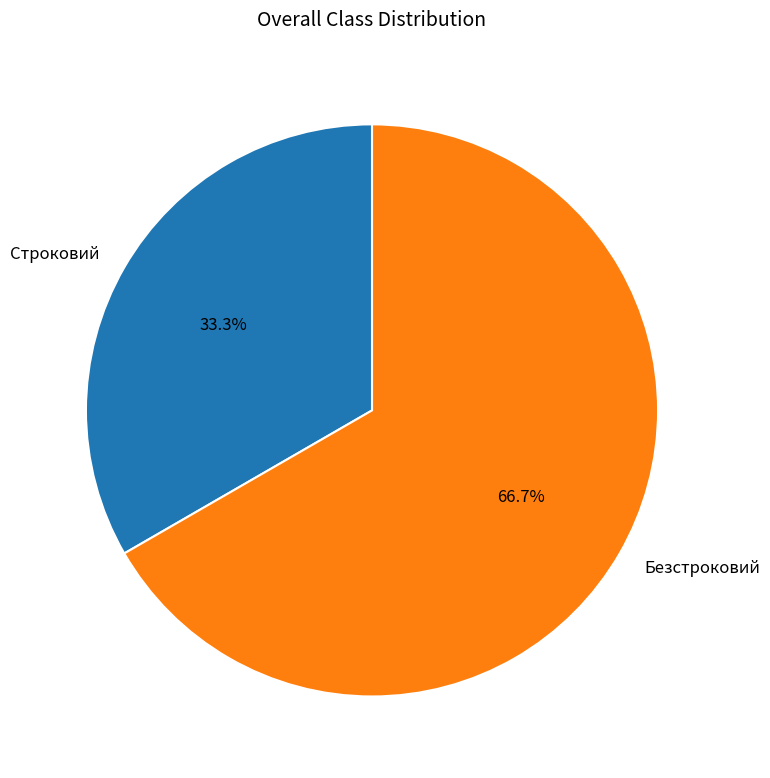

Which has a higher value, Строковий or Безстроковий?

Безстроковий